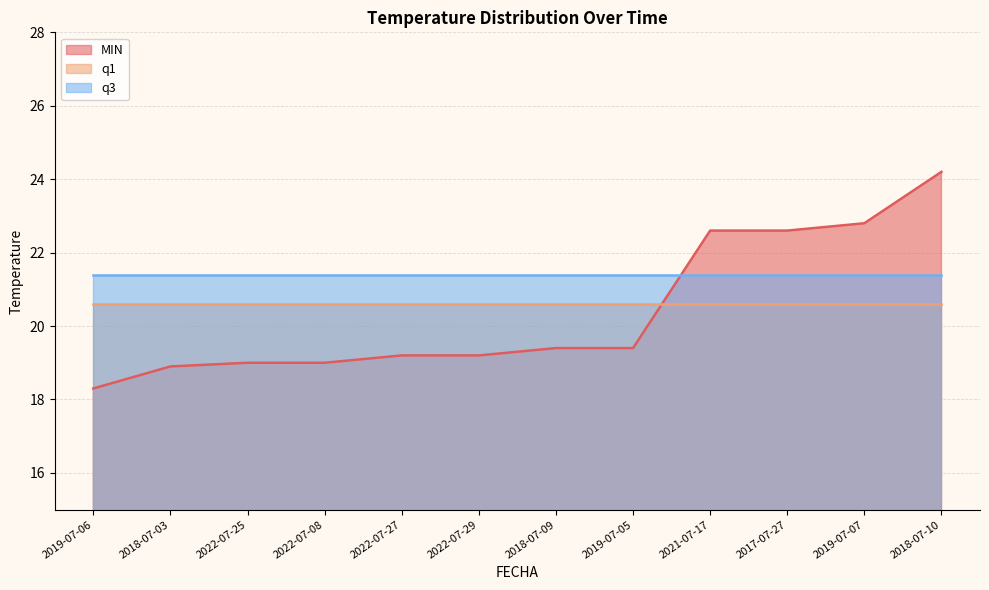

How many data points in MIN are less than 19?

2